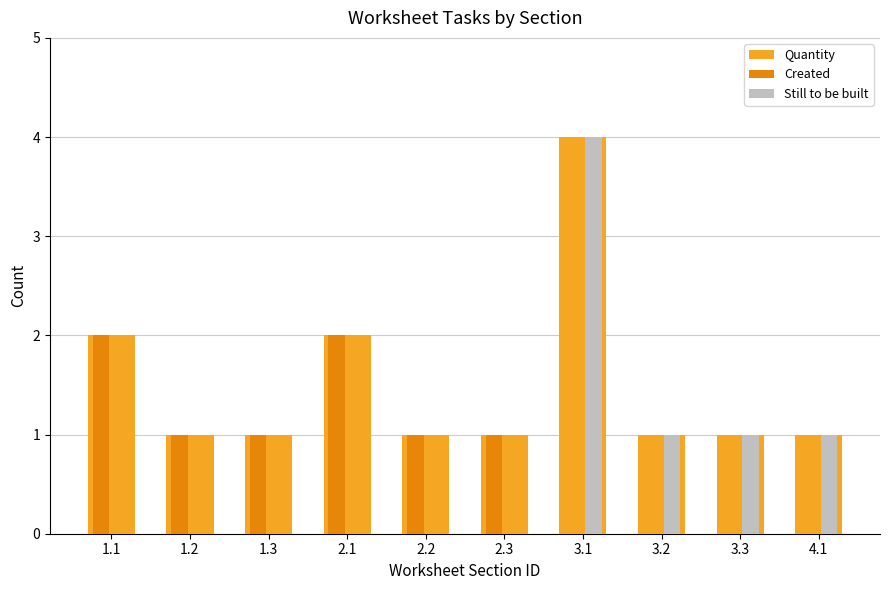

What is the highest value of the Created series?

2